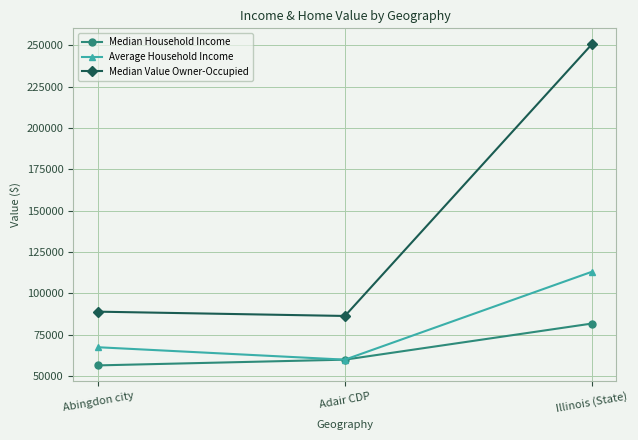

What is the highest value of the Median Value Owner-Occupied series?

250500